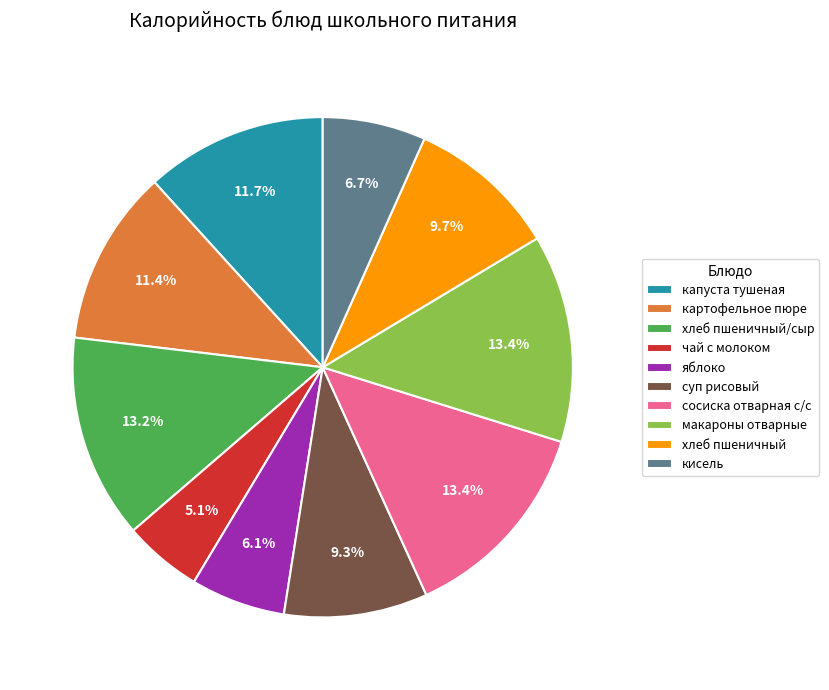

Approximately how many times larger is the value at хлеб пшеничный/сыр compared to сосиска отварная с/с?

1.0